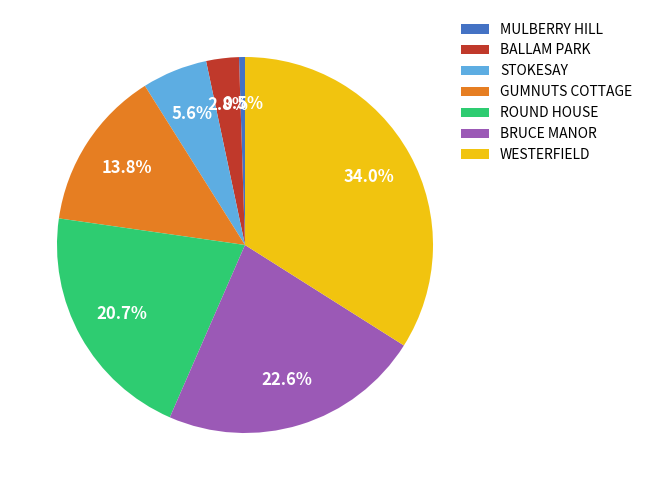

Is there any slice that represents more than half of the pie?

No